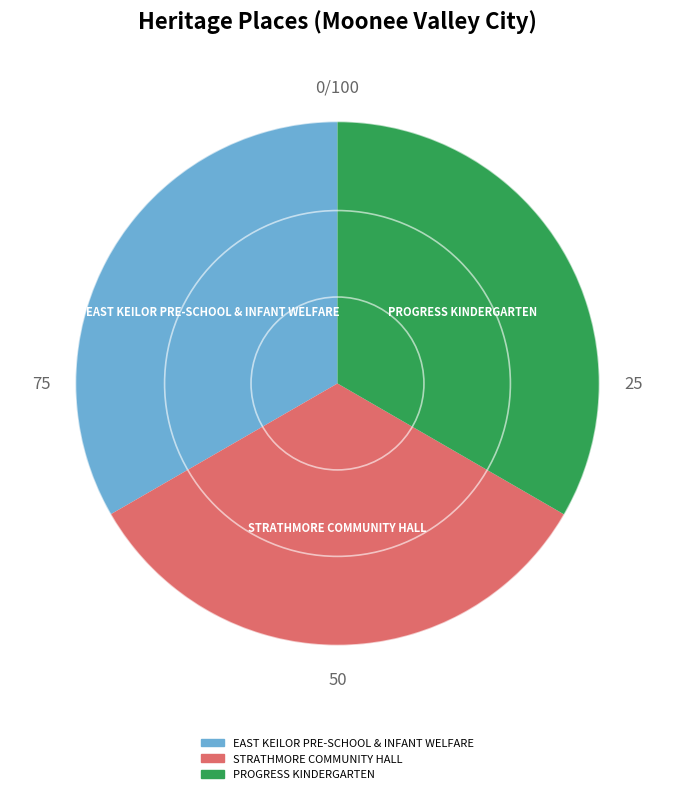

Is PROGRESS KINDERGARTEN the majority of the pie?

No